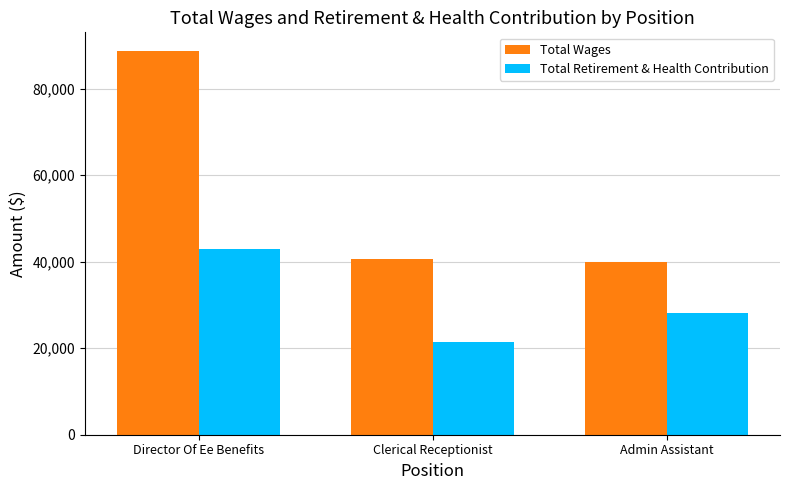

Between Clerical Receptionist and Admin Assistant, which series saw the biggest shift?

Total Retirement & Health Contribution